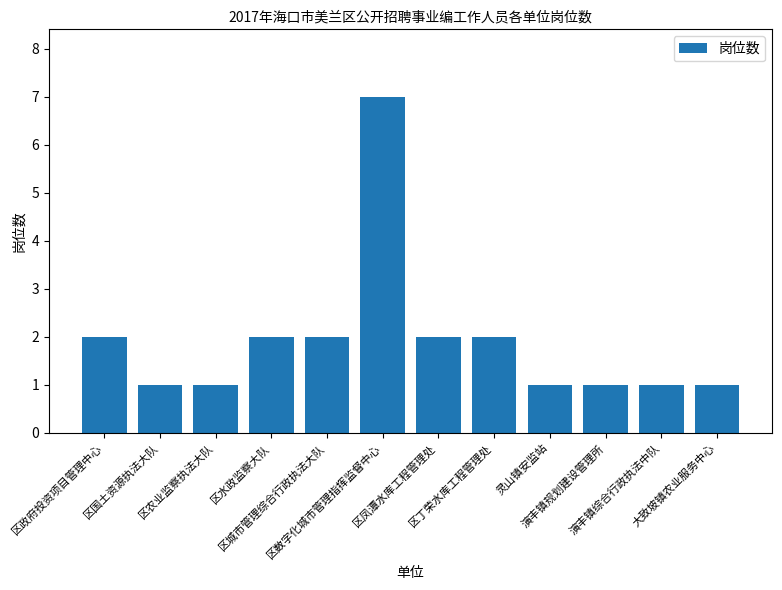

What is the label of the 2nd bar from the left?

区国土资源执法大队